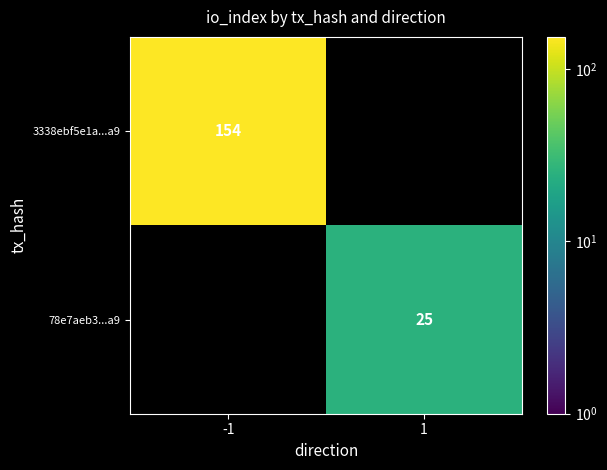

The value of 3338ebf5e1a...a9 at -1 is 154. True or false?

True